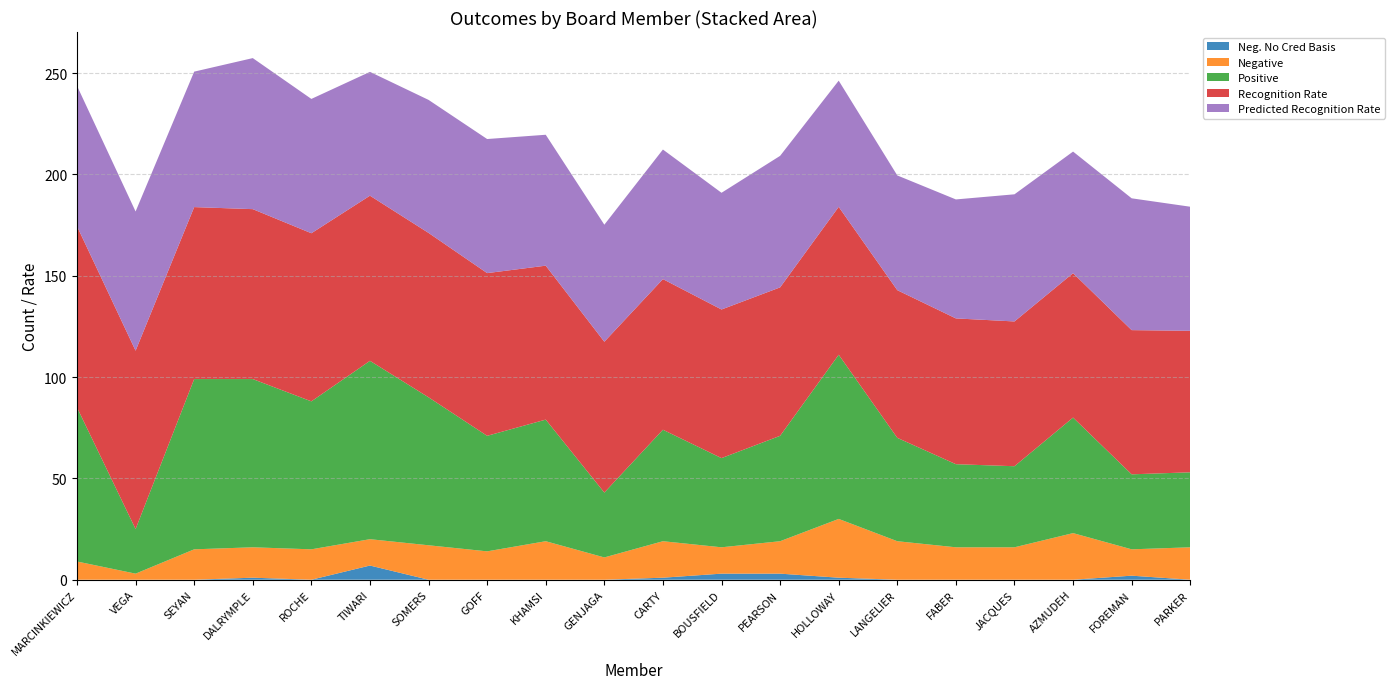

Reading left to right, transcribe all the data shown in this chart.

Neg. No Cred Basis: 0.0	0.0	0.0	1.0	0.0	7.0	0.0	0.0	0.0	0.0	1.0	3.0	3.0	1.0	0.0	0.0	0.0	0.0	2.0	0.0
Negative: 9.0	3.0	15.0	15.0	15.0	13.0	17.0	14.0	19.0	11.0	18.0	13.0	16.0	29.0	19.0	16.0	16.0	23.0	13.0	16.0
Positive: 76.0	22.0	84.0	83.0	73.0	88.0	73.0	57.0	60.0	32.0	55.0	44.0	52.0	81.0	51.0	41.0	40.0	57.0	37.0	37.0
Total: 85.0	25.0	99.0	99.0	88.0	108.0	90.0	71.0	79.0	43.0	74.0	60.0	71.0	111.0	70.0	57.0	56.0	80.0	52.0	53.0
Recognition Rate: 89.4	88.0	84.8	83.8	83.0	81.5	81.1	80.3	76.0	74.4	74.3	73.3	73.2	73.0	72.9	71.9	71.4	71.2	71.2	69.8
Predicted Recognition Rate: 69.3	68.7	66.8	74.5	66.3	61.1	65.6	66.2	64.6	57.7	63.9	57.6	64.9	62.3	56.6	58.7	62.7	60.0	65.0	61.2